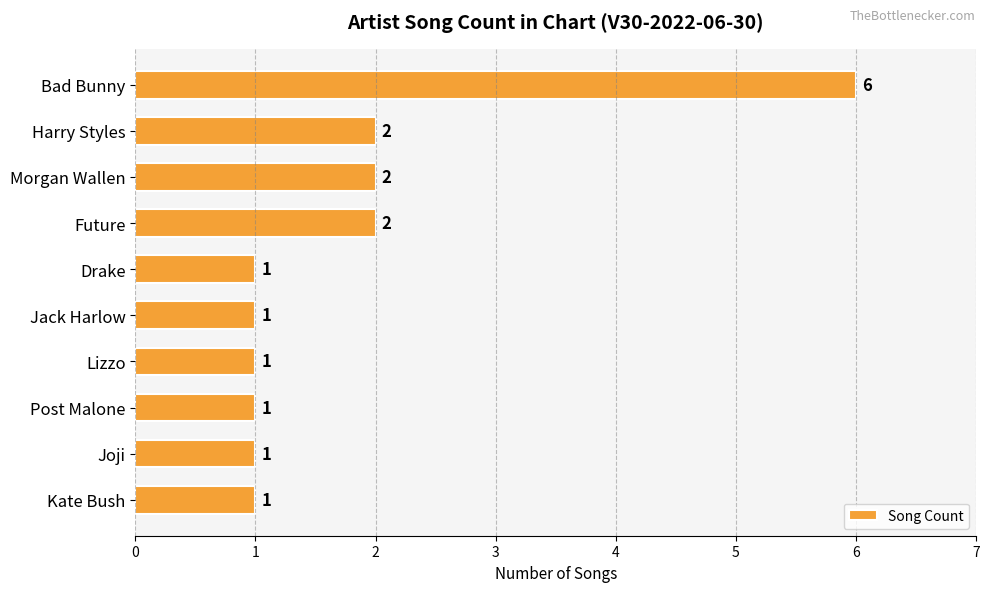

Reading top to bottom, transcribe all the data shown in this chart.

6	2	2	2	1	1	1	1	1	1